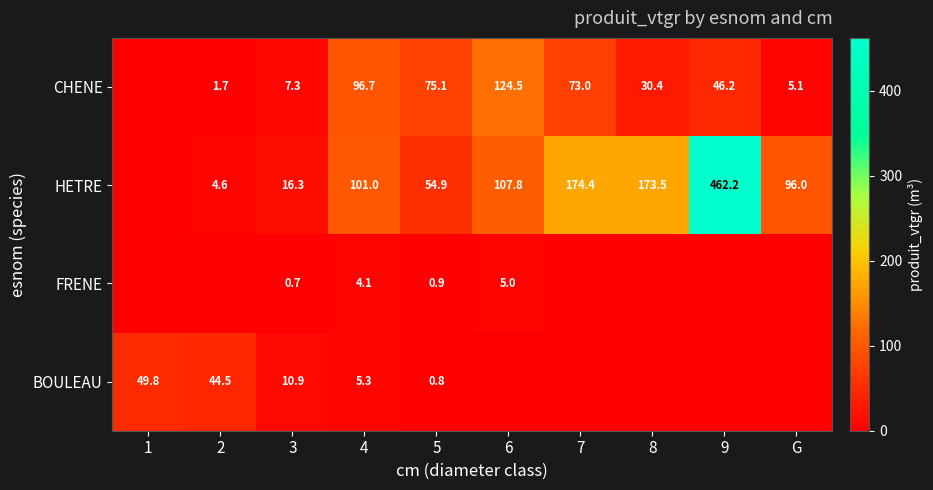

What is the difference between the highest and lowest values at 1?

49.8